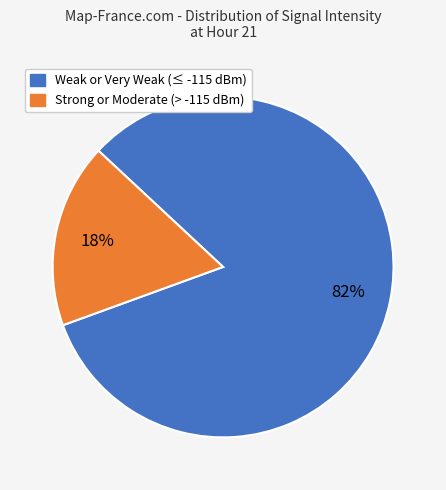

To the nearest percent, what is the average slice percentage?

50%